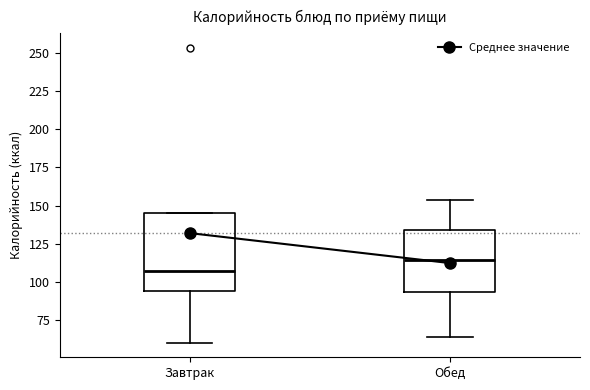

Which box's median line is the highest?

Обед